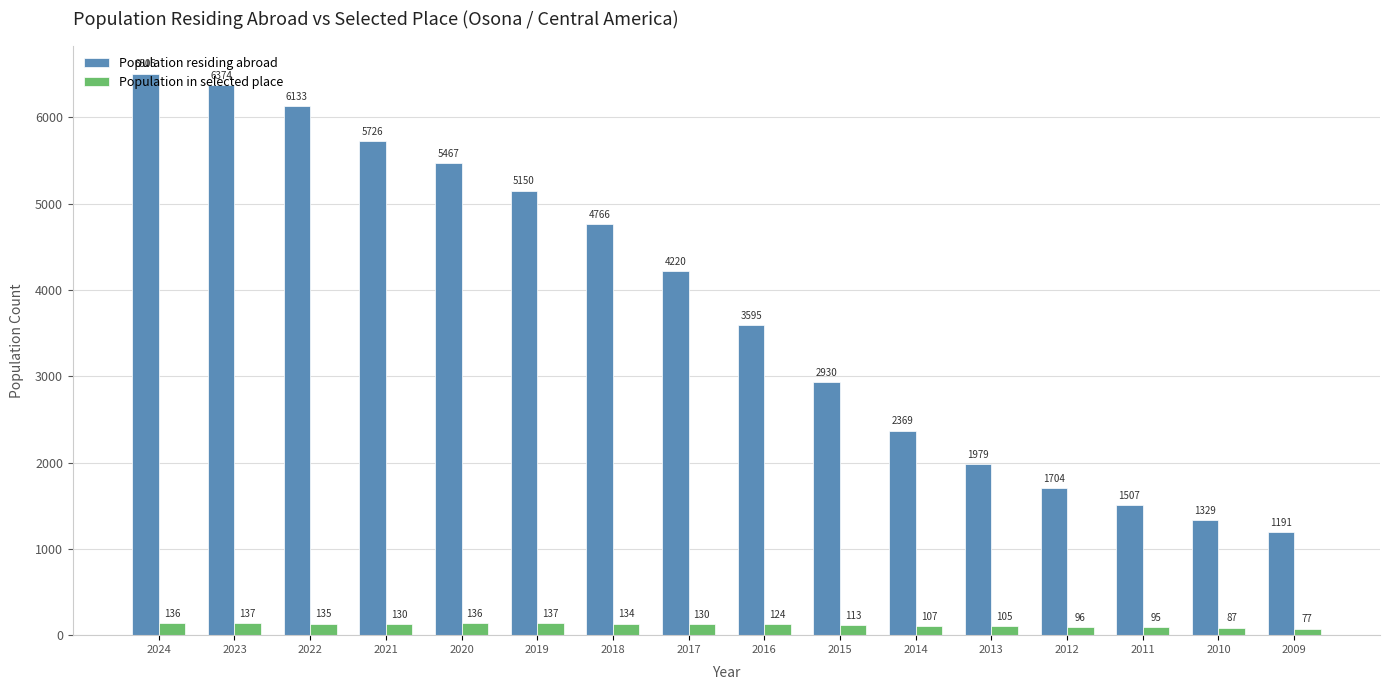

What is the sum of the Population residing abroad values at 2013 and 2023?

8353